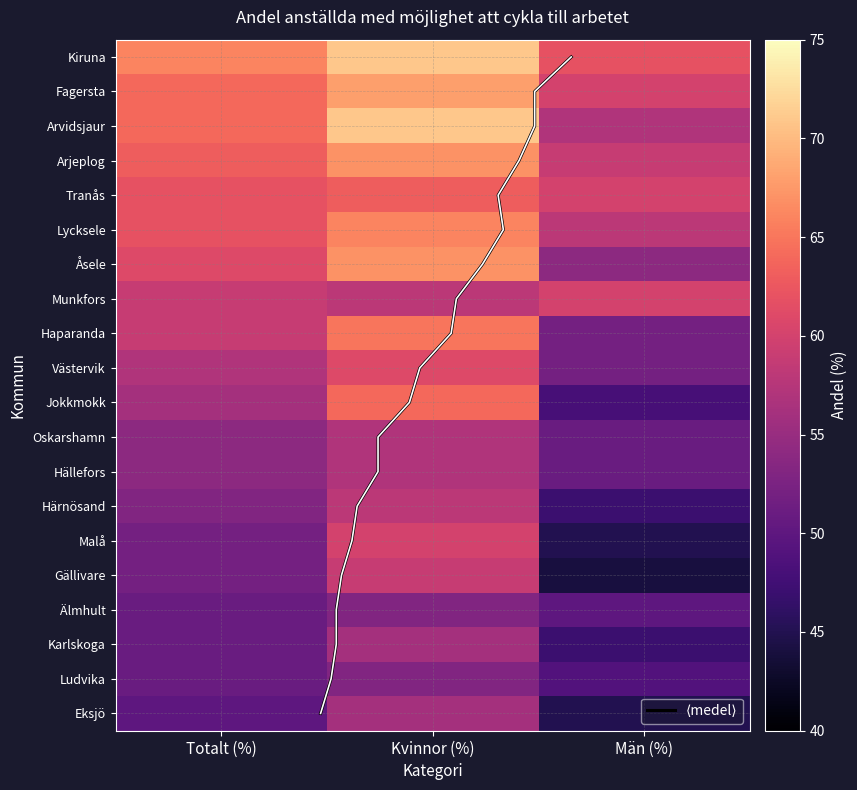

Is the value of Härnösand at Män (%) greater than the value of Arvidsjaur at Kvinnor (%)?

No